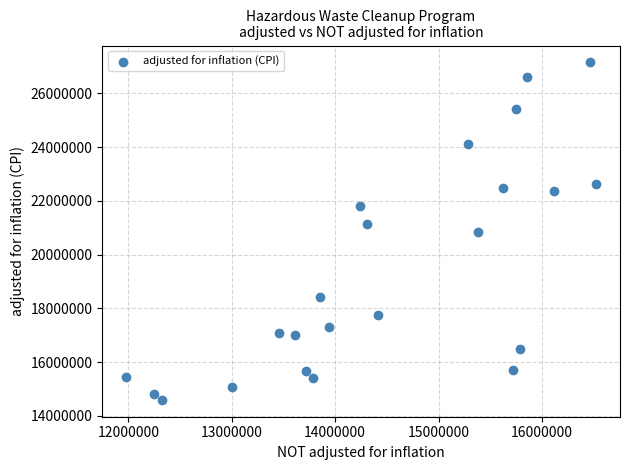

What is the range of X values (max minus min)?

4551964